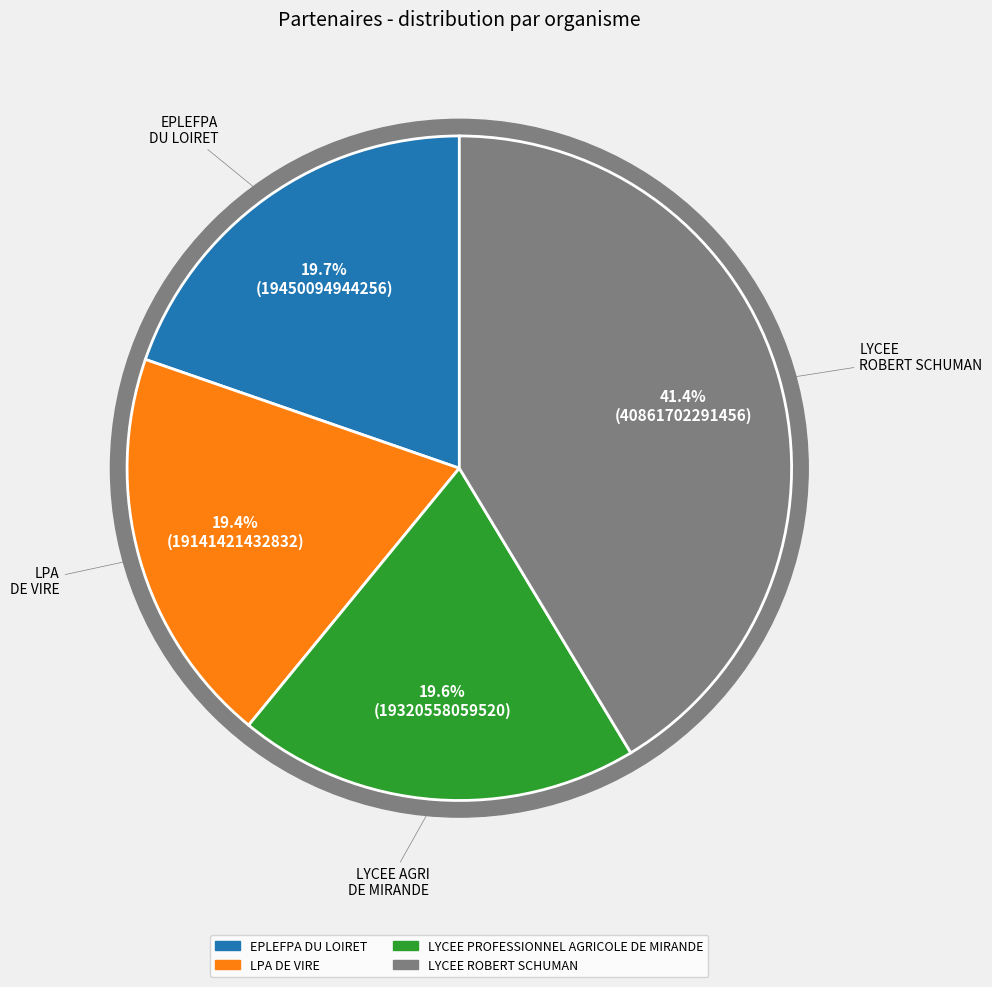

Rank the categories by value from highest to lowest.

LYCEE ROBERT SCHUMAN, EPLEFPA DU LOIRET, LYCEE PROFESSIONNEL AGRICOLE DE MIRANDE, LPA DE VIRE